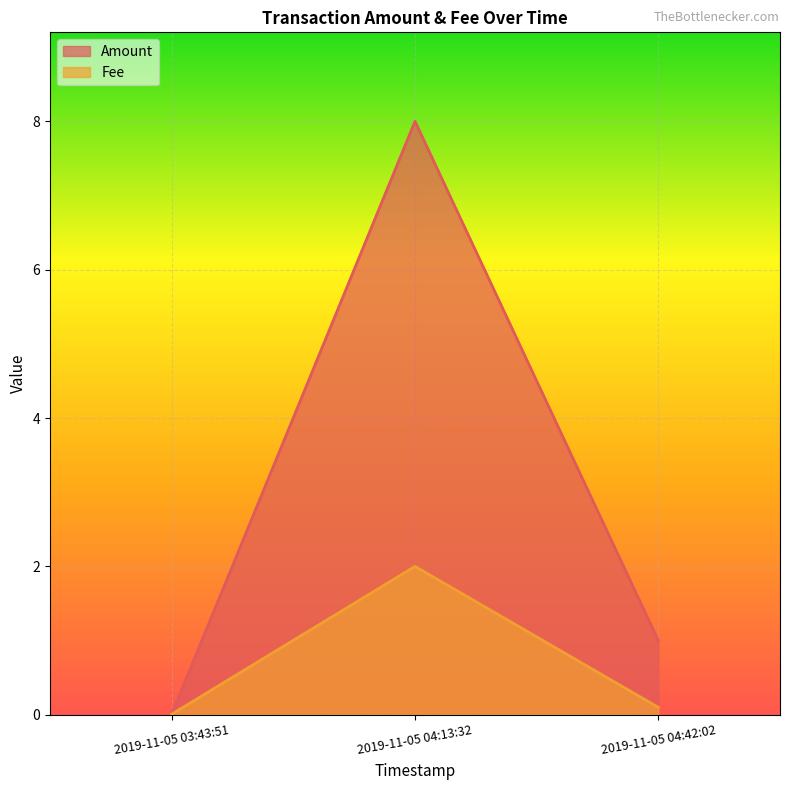

What is the greatest value displayed?

8.0